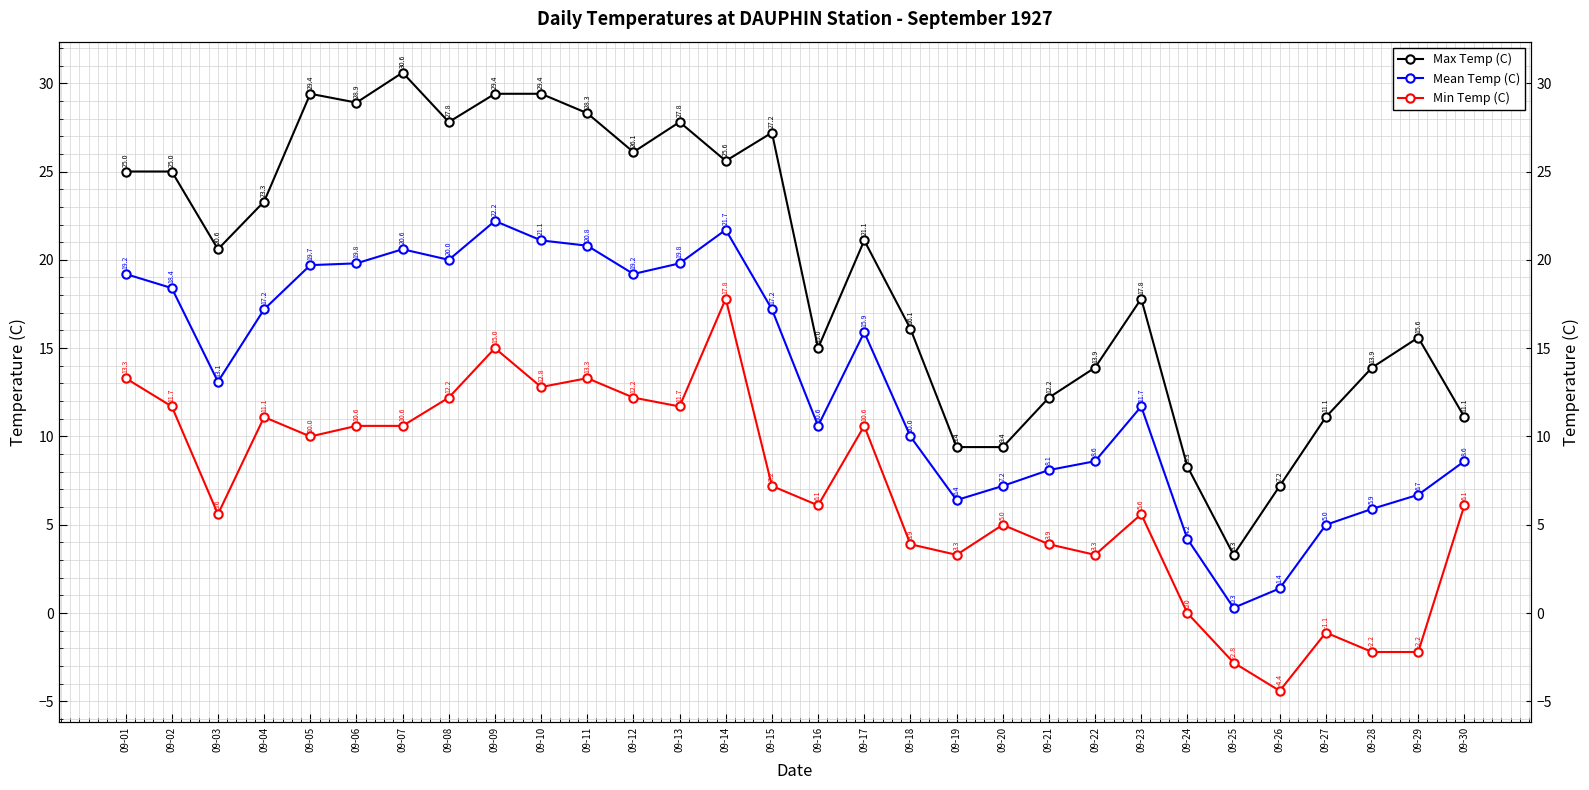

Where is the first local minimum for Mean Temp (C)?

09-03